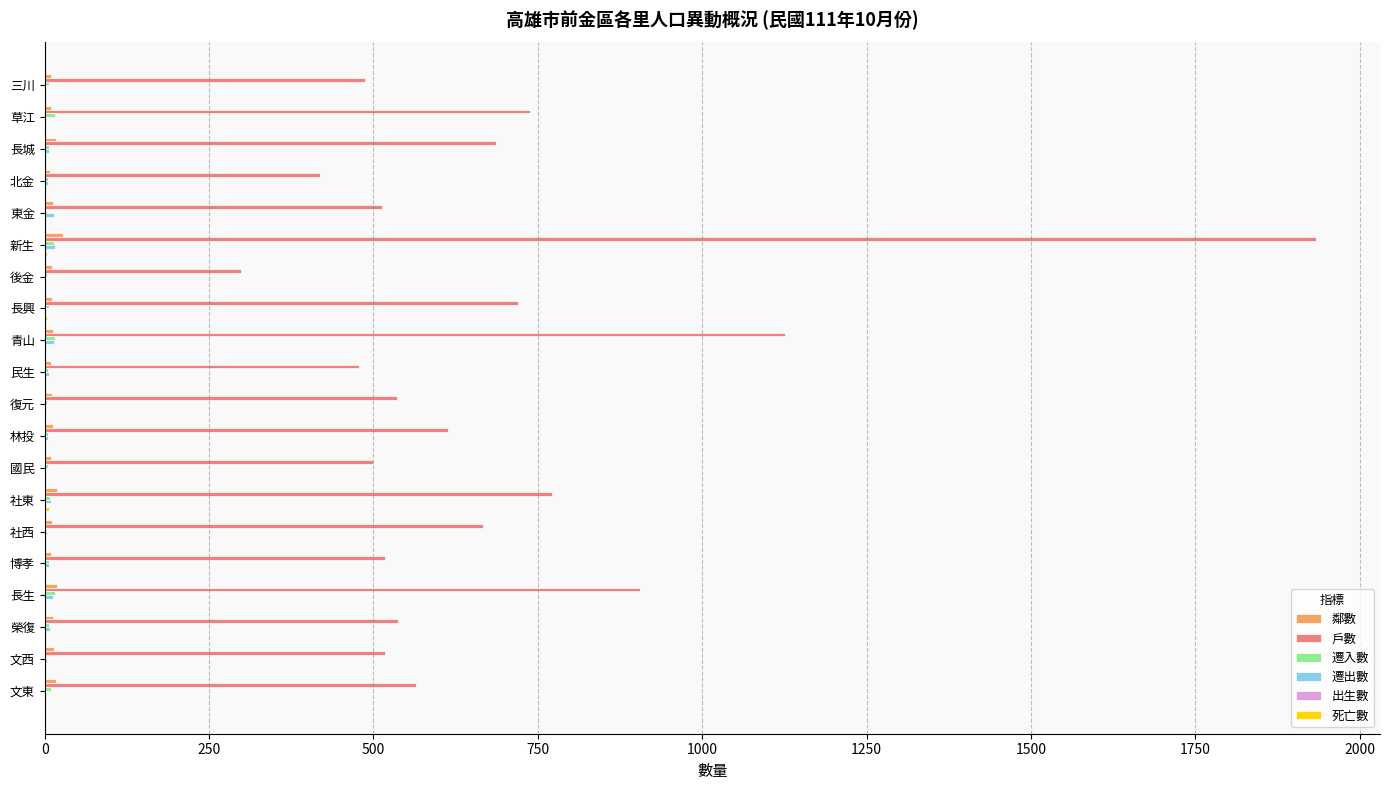

The 戶數 series shows 517 at 文西. True or false?

True